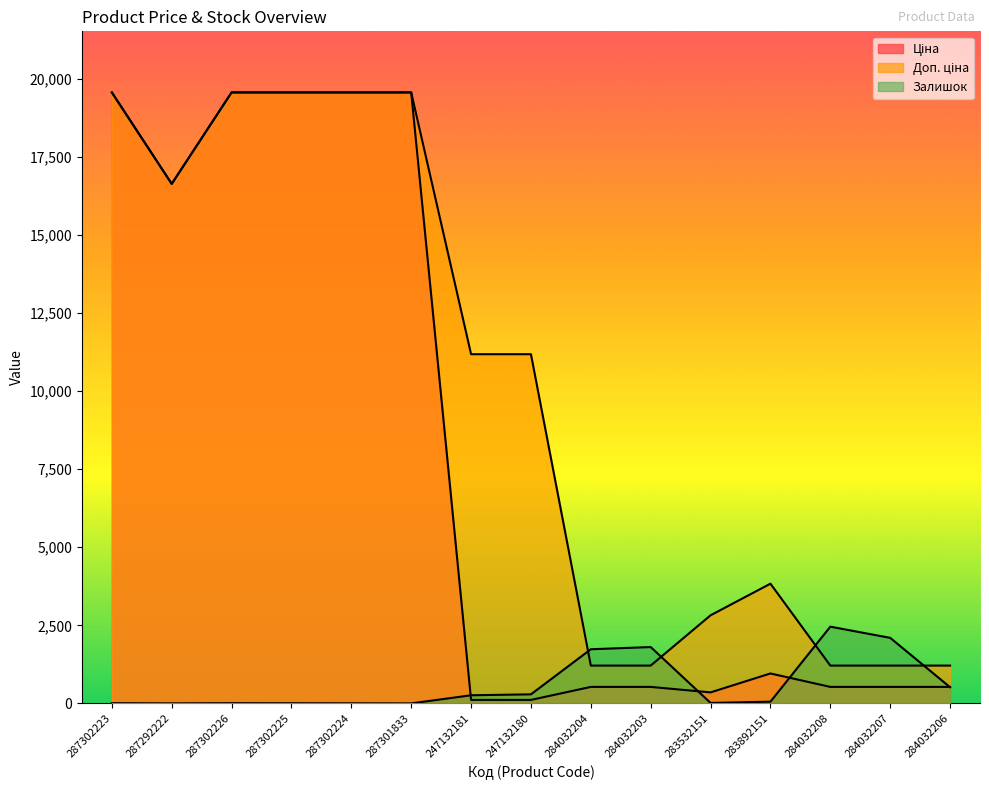

What is the value of the Ціна point at the 1st from the left?

19564.9